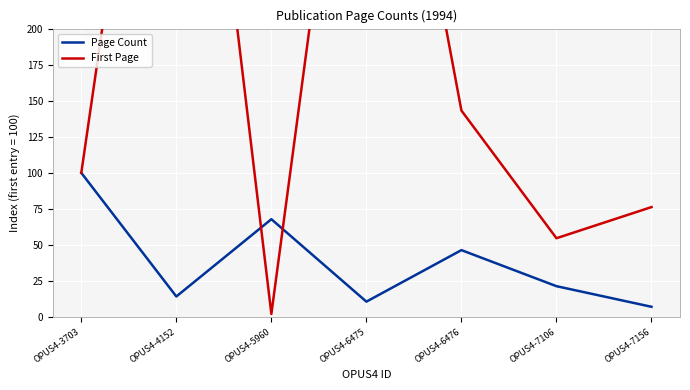

After their last crossing, which series has the higher values: First Page or Page Count?

First Page